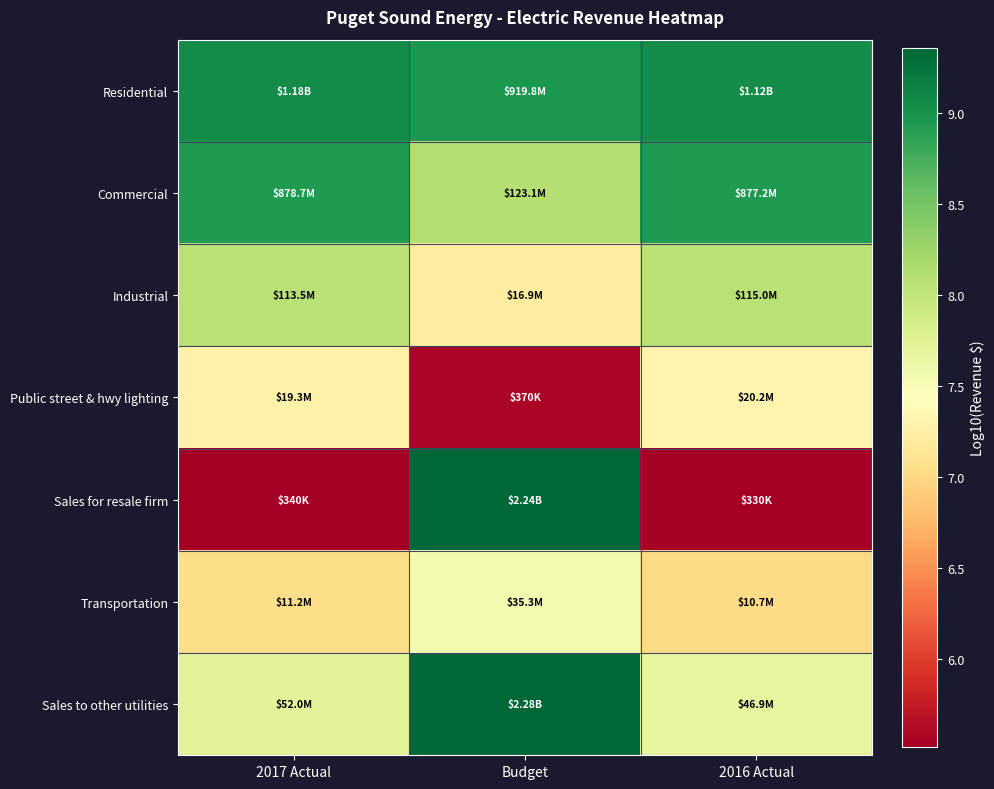

Reading right to left, extract all data points from this chart.

Residential: 2016 Actual=9.0	Budget=9.0	2017 Actual=9.1
Commercial: 2016 Actual=8.9	Budget=8.1	2017 Actual=8.9
Industrial: 2016 Actual=8.1	Budget=7.2	2017 Actual=8.1
Public street & hwy lighting: 2016 Actual=7.3	Budget=5.6	2017 Actual=7.3
Sales for resale firm: 2016 Actual=5.5	Budget=9.3	2017 Actual=5.5
Transportation: 2016 Actual=7.0	Budget=7.5	2017 Actual=7.0
Sales to other utilities: 2016 Actual=7.7	Budget=9.4	2017 Actual=7.7